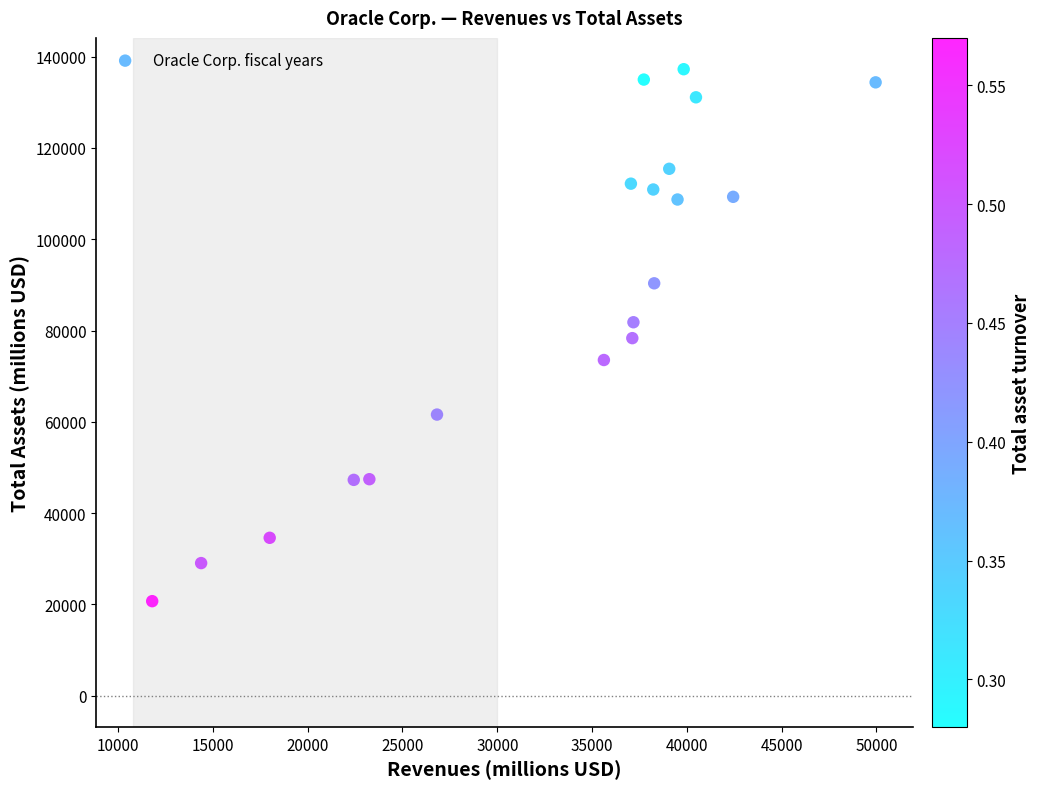

What is the range of X values (max minus min)?

38155